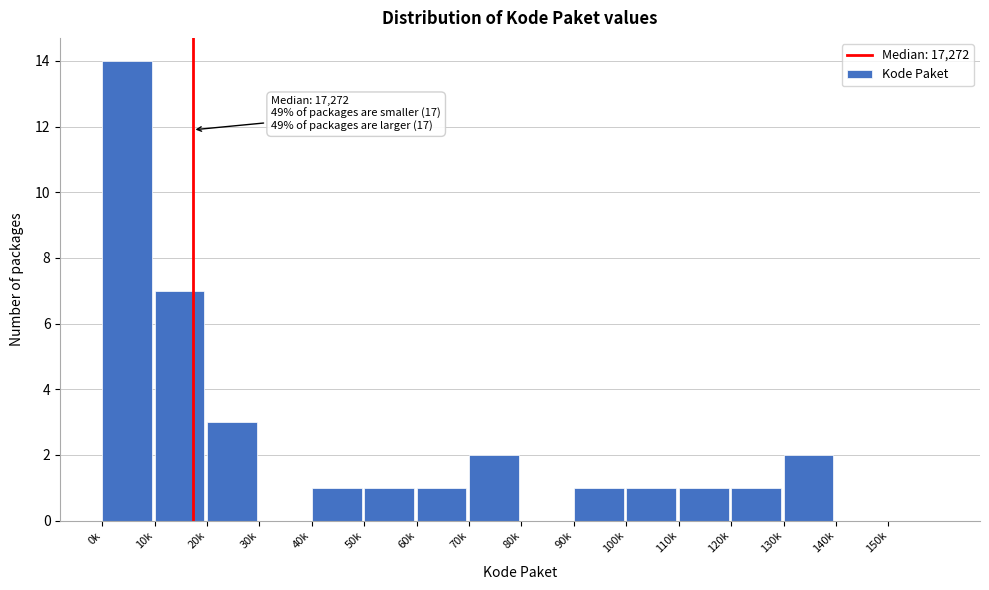

Reading left to right, extract all data points from this chart.

0k=14	10k=7	20k=3	30k=0	40k=1	50k=1	60k=1	70k=2	80k=0	90k=1	100k=1	110k=1	120k=1	130k=2	140k=0	150k=0